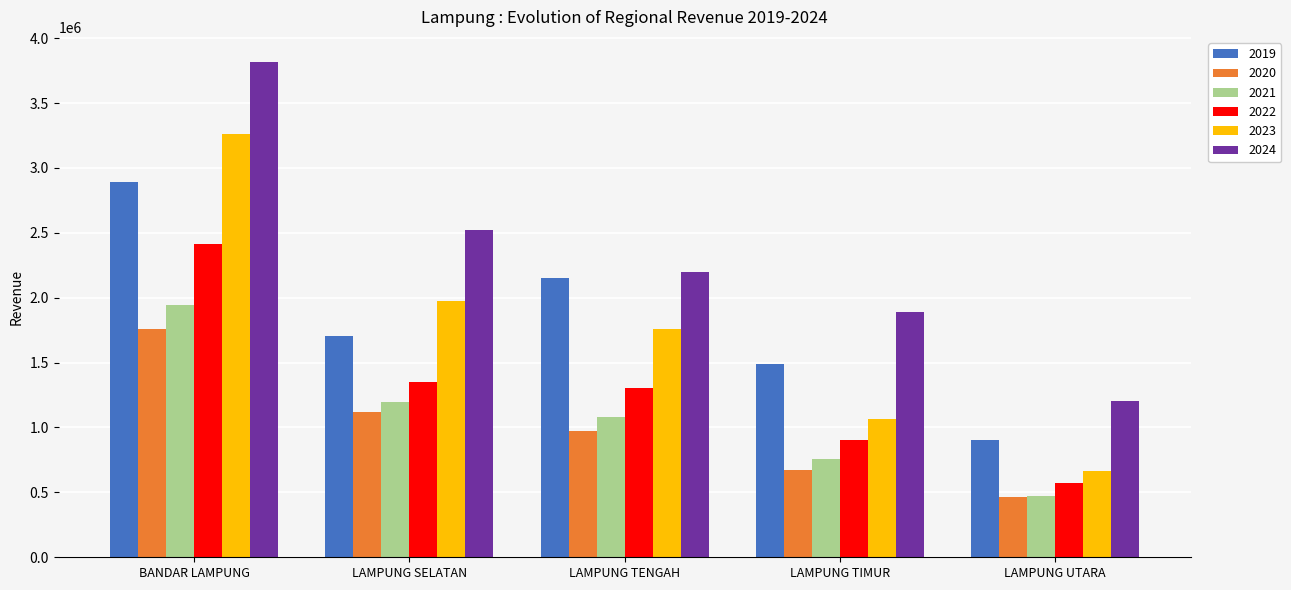

Is it true that 2023 equals 2599754 at LAMPUNG TENGAH?

False